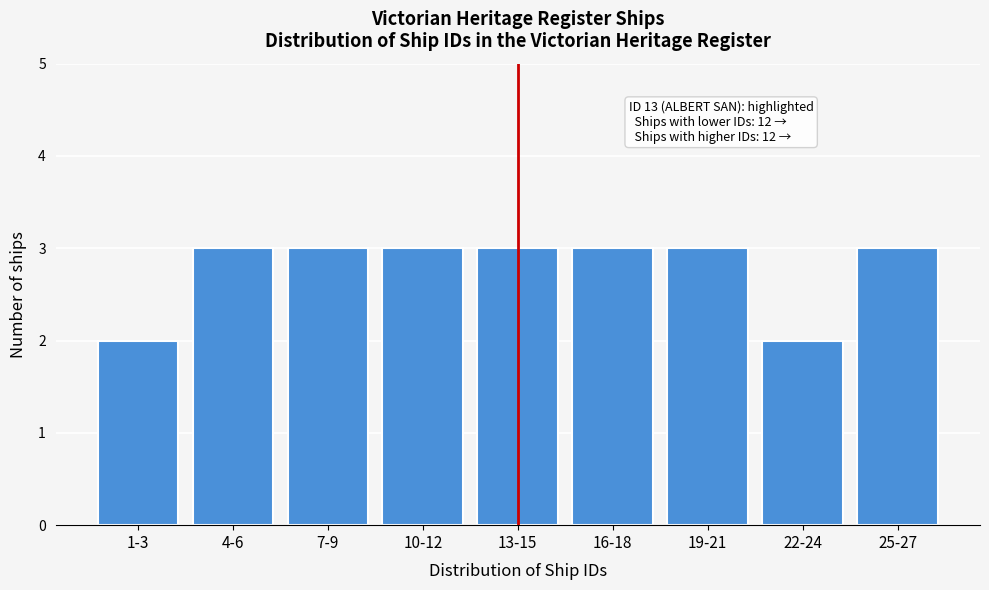

Reading left to right, transcribe all the data shown in this chart.

2	3	3	3	3	3	3	2	3